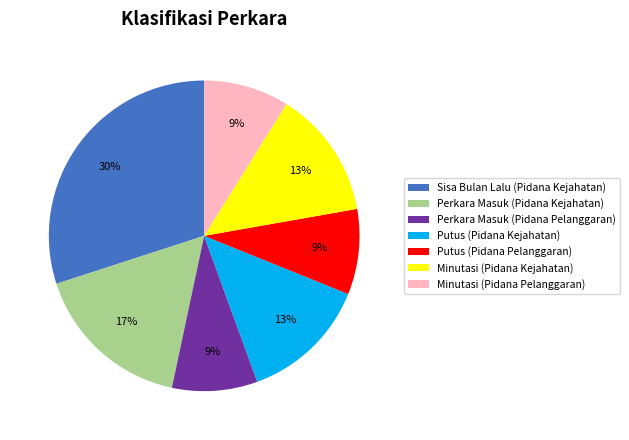

Does Sisa Bulan Lalu (Pidana Kejahatan) represent more than half of the total?

No